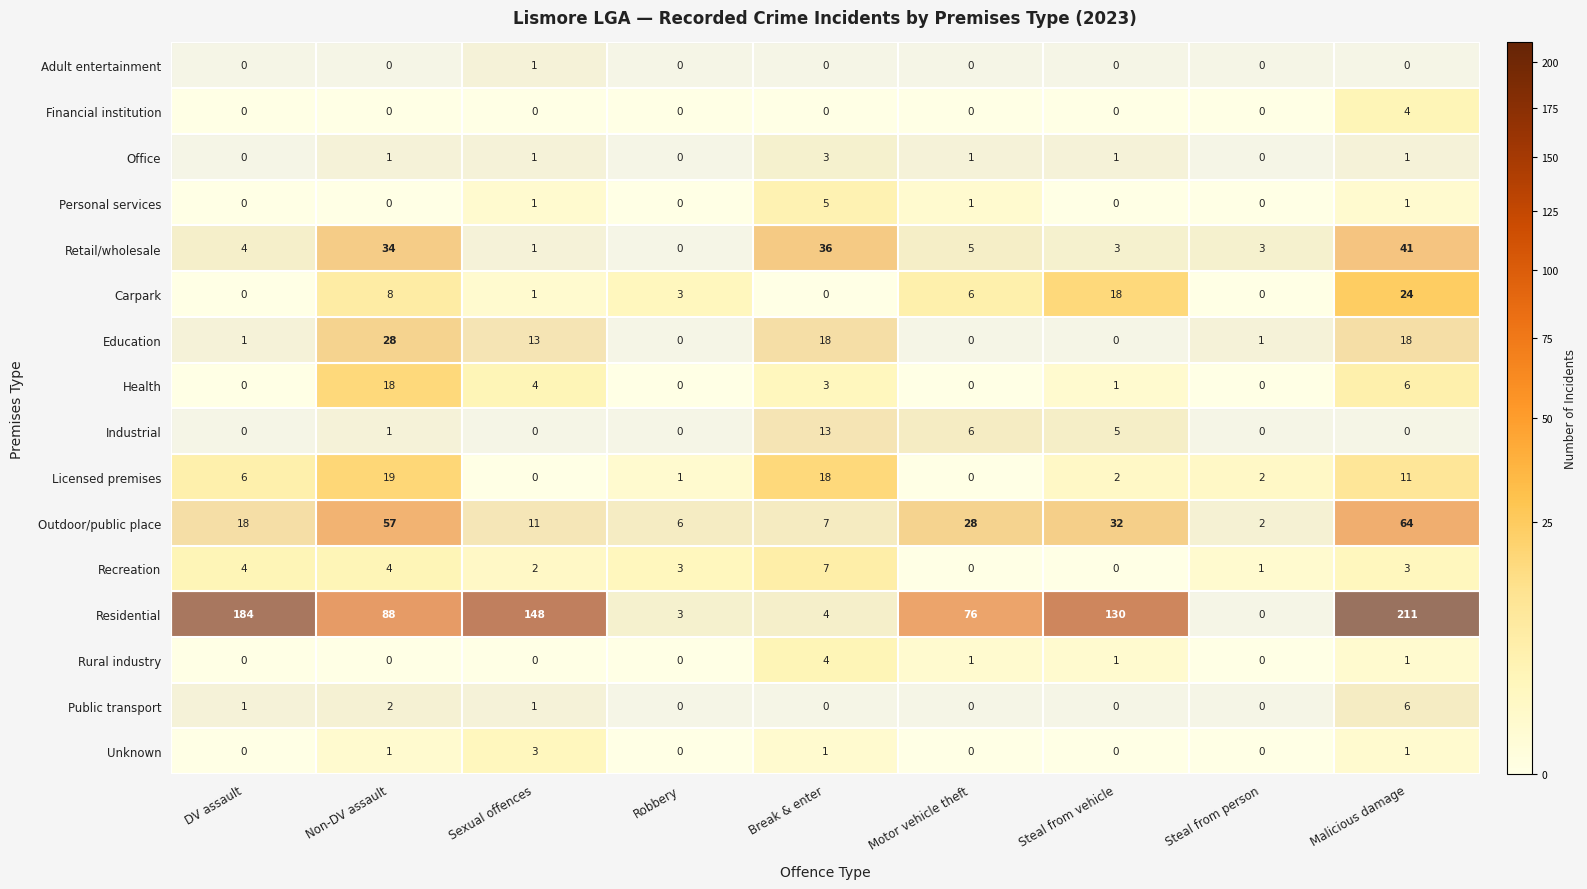

Between Break & enter and Steal from vehicle, which series saw the biggest shift?

Residential